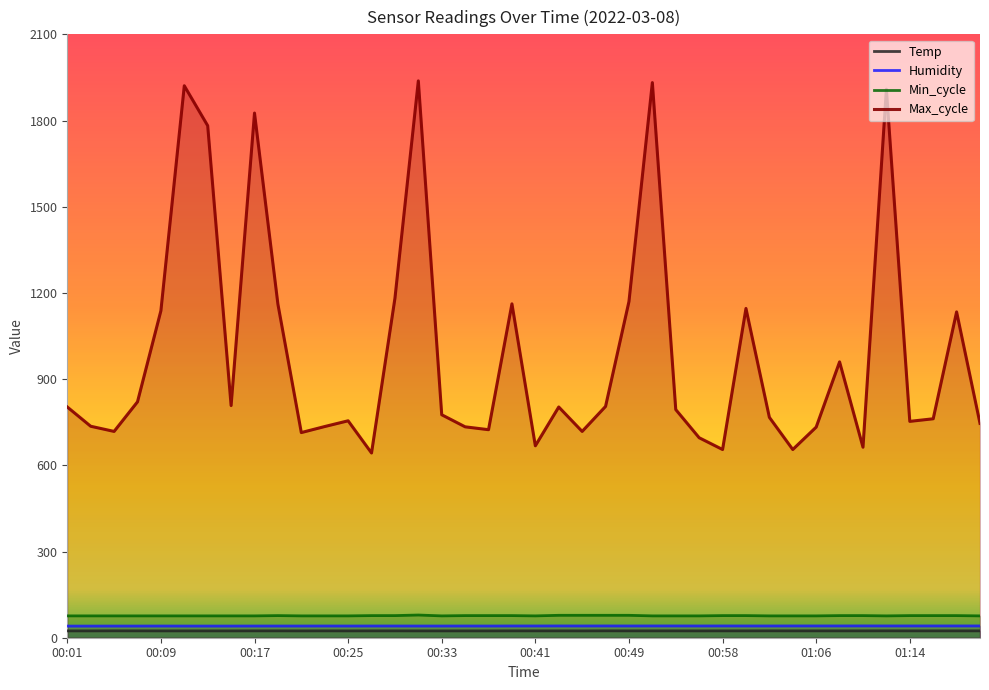

Reading left to right, what are all the values shown in this chart?

Temp: 23.8	23.8	24.0	23.9	23.8	23.8	23.8	23.8	23.9	23.9	23.8	23.9	23.8	23.9	23.9	23.8	23.8	23.8	23.8	23.9	23.9	23.9	23.8	24.0	23.9	23.9	23.9	23.8	23.9	23.9	24.0	23.9	23.9	23.9	23.9	24.0	23.9	23.9	23.9	23.9
Humidity: 40.5	40.5	40.6	40.6	40.7	40.6	40.6	40.6	40.7	40.7	40.7	40.8	40.7	40.8	40.8	40.7	40.7	40.8	40.7	40.9	40.9	41.0	40.9	41.0	40.9	41.0	41.0	40.9	41.0	40.9	40.9	41.0	41.0	41.0	41.1	41.0	41.0	41.0	41.0	41.0
Min_cycle: 76.0	76.0	76.0	76.0	76.0	76.0	76.0	76.0	76.0	77.0	76.0	76.0	76.0	77.0	77.0	79.0	76.0	77.0	77.0	77.0	76.0	78.0	78.0	78.0	78.0	76.0	76.0	76.0	77.0	77.0	76.0	76.0	76.0	77.0	77.0	76.0	77.0	77.0	77.0	76.0
Max_cycle: 803.0	736.0	718.0	821.0	1138.0	1921.0	1782.0	808.0	1826.0	1161.0	714.0	735.0	755.0	643.0	1181.0	1938.0	776.0	734.0	724.0	1162.0	668.0	803.0	718.0	805.0	1170.0	1932.0	794.0	696.0	655.0	1146.0	767.0	655.0	733.0	960.0	663.0	1909.0	753.0	762.0	1134.0	746.0